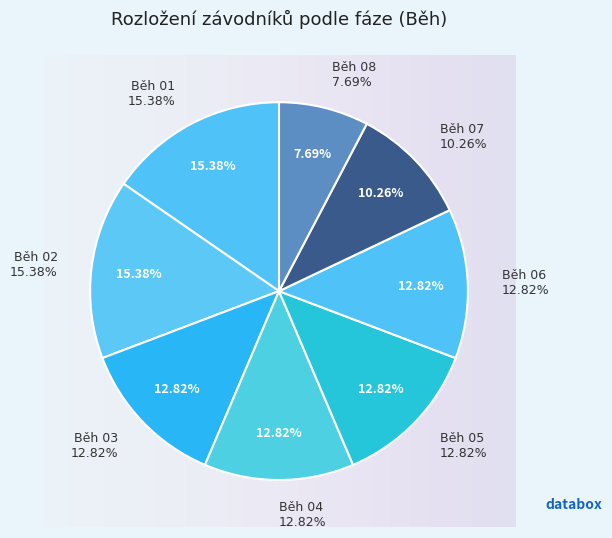

Combined, what portion of the pie is Běh 03 and Běh 06?

25.7%